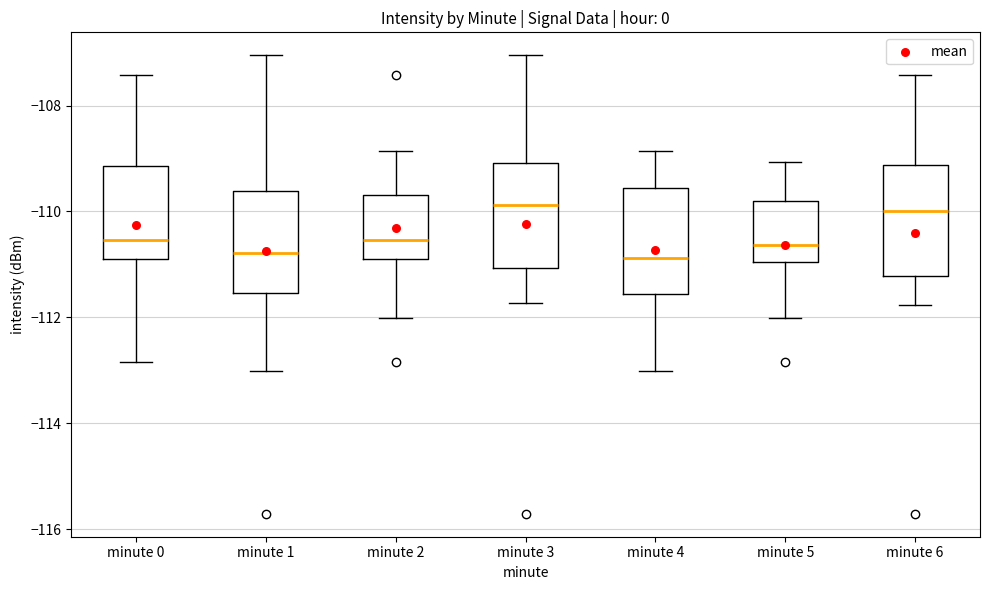

Reading left to right, transcribe this box plot: for each box, give where its median line is, the range the box spans, and where its two whiskers end, as read against the y-axis. The values are not printed on the chart, so give them approximately, as read against the axis.

minute 0: median -110.6, box -110.8 to -109.2, whiskers -112.8 to -107.4
minute 1: median -110.8, box -111.6 to -109.6, whiskers -113.0 to -107.0
minute 2: median -110.6, box -110.8 to -109.6, whiskers -112.0 to -108.8
minute 3: median -109.8, box -111.0 to -109.0, whiskers -111.8 to -107.0
minute 4: median -110.8, box -111.6 to -109.6, whiskers -113.0 to -108.8
minute 5: median -110.6, box -111.0 to -109.8, whiskers -112.0 to -109.0
minute 6: median -110.0, box -111.2 to -109.2, whiskers -111.8 to -107.4